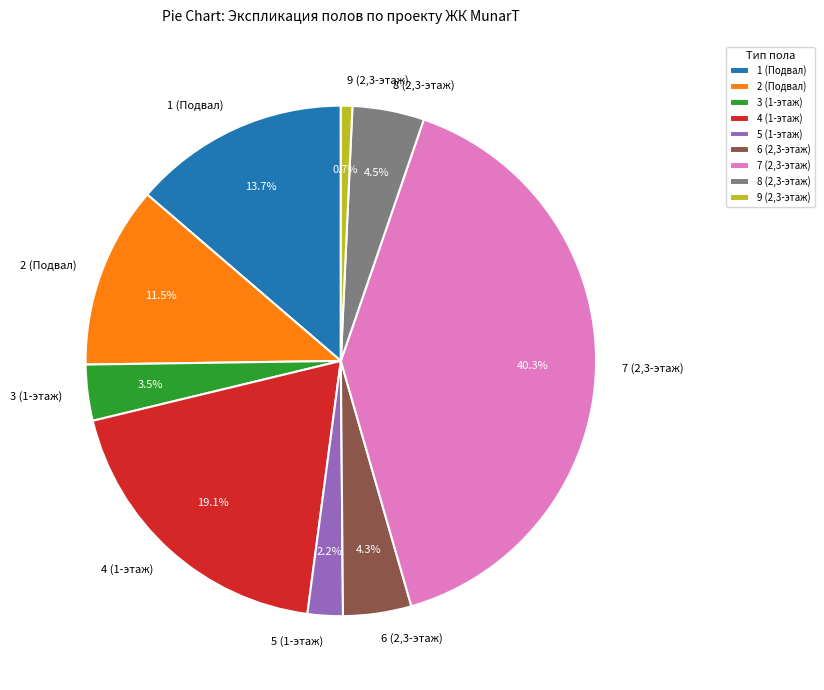

Which slice is the smallest?

9 (2,3-этаж)